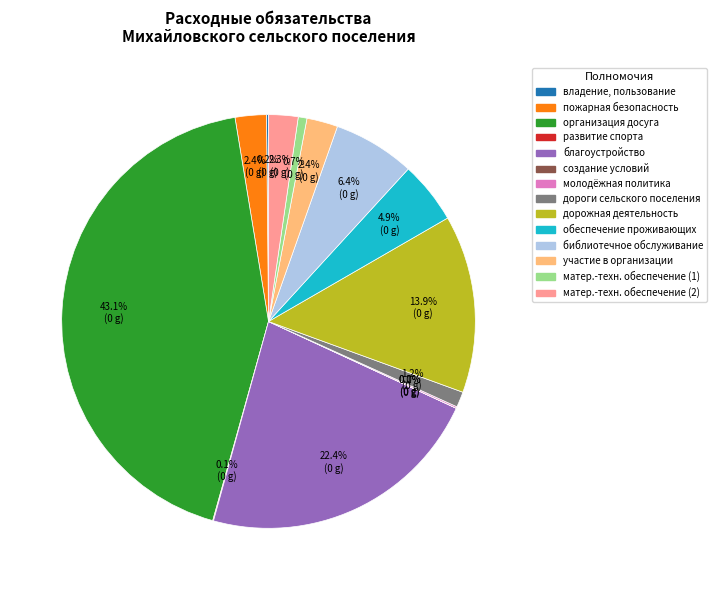

What portion of the pie excludes организация досуга?

56.9%